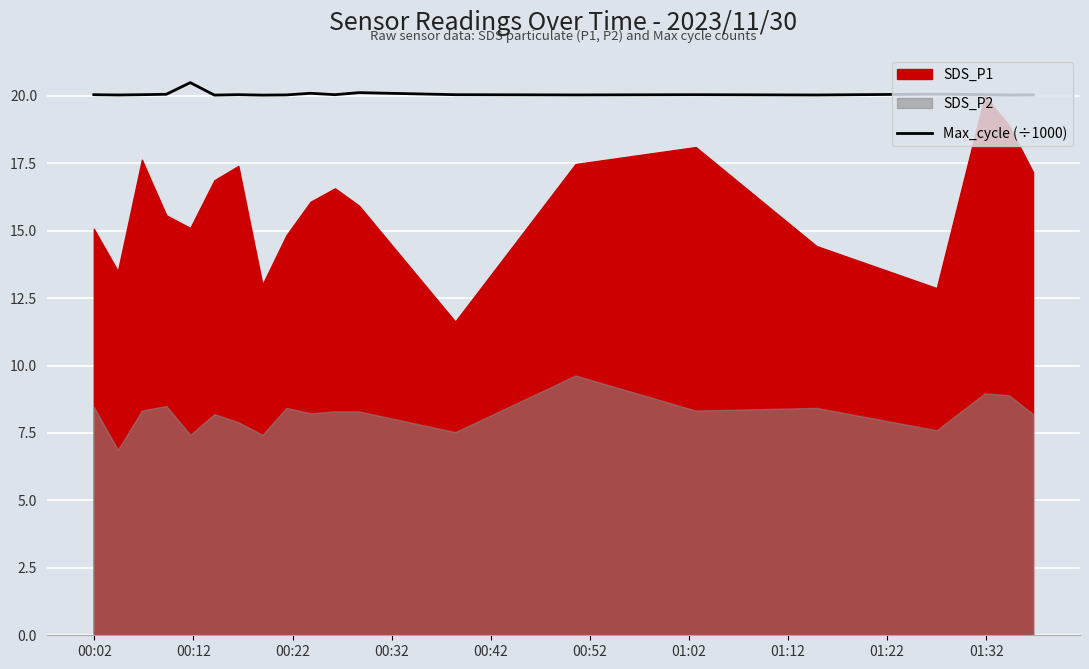

What is the maximum value shown in the chart?

20.5